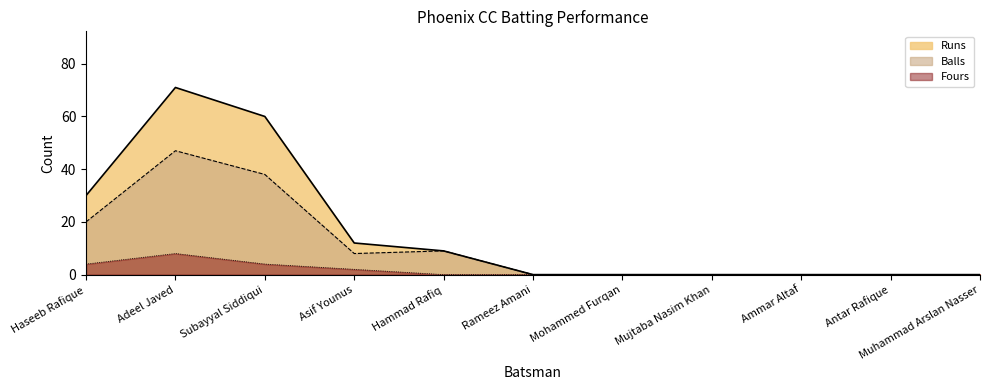

Which category has the highest value in the Fours series?

Adeel Javed